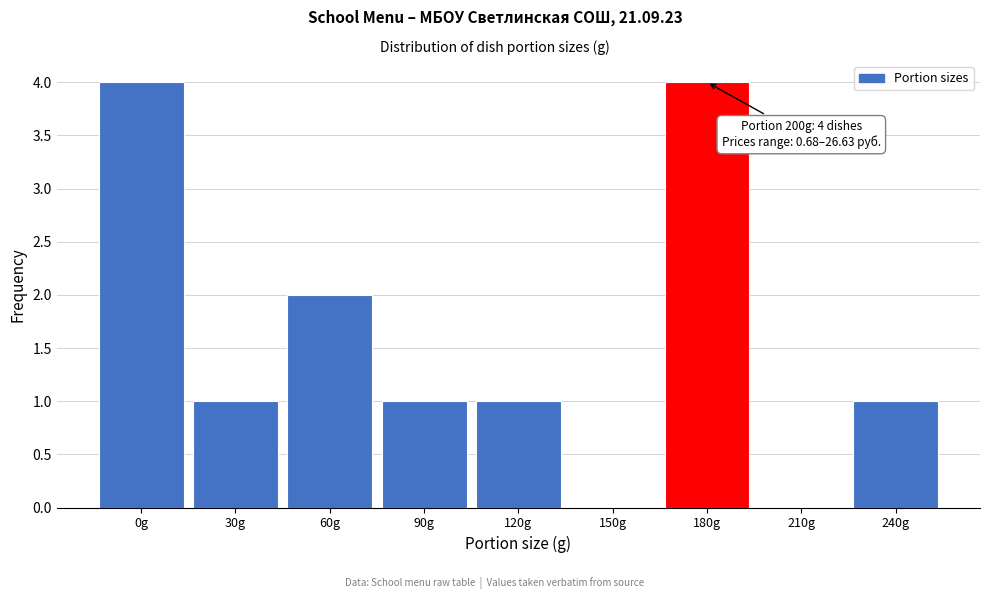

Reading right to left, extract all data points from this chart.

240g=1	210g=0	180g=4	150g=0	120g=1	90g=1	60g=2	30g=1	0g=4